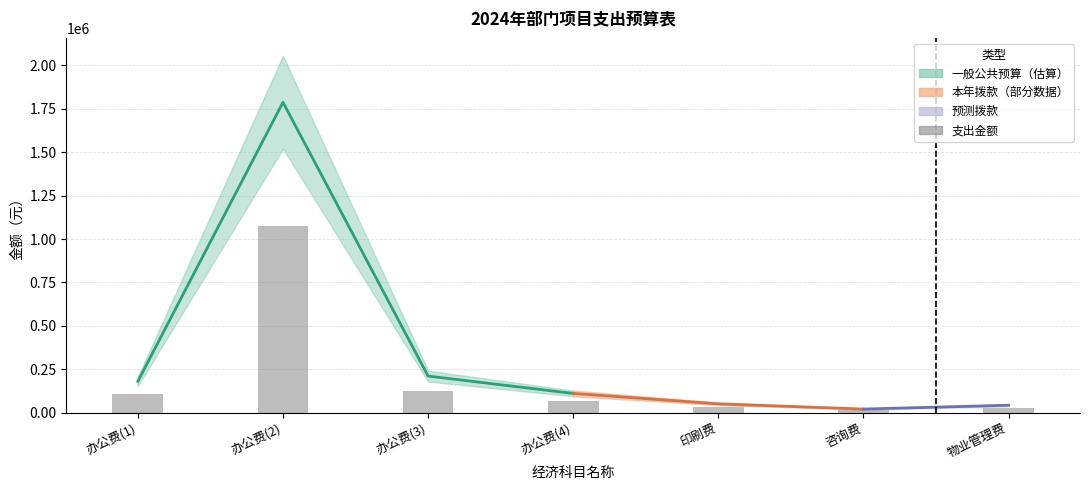

What is the average value?

205714